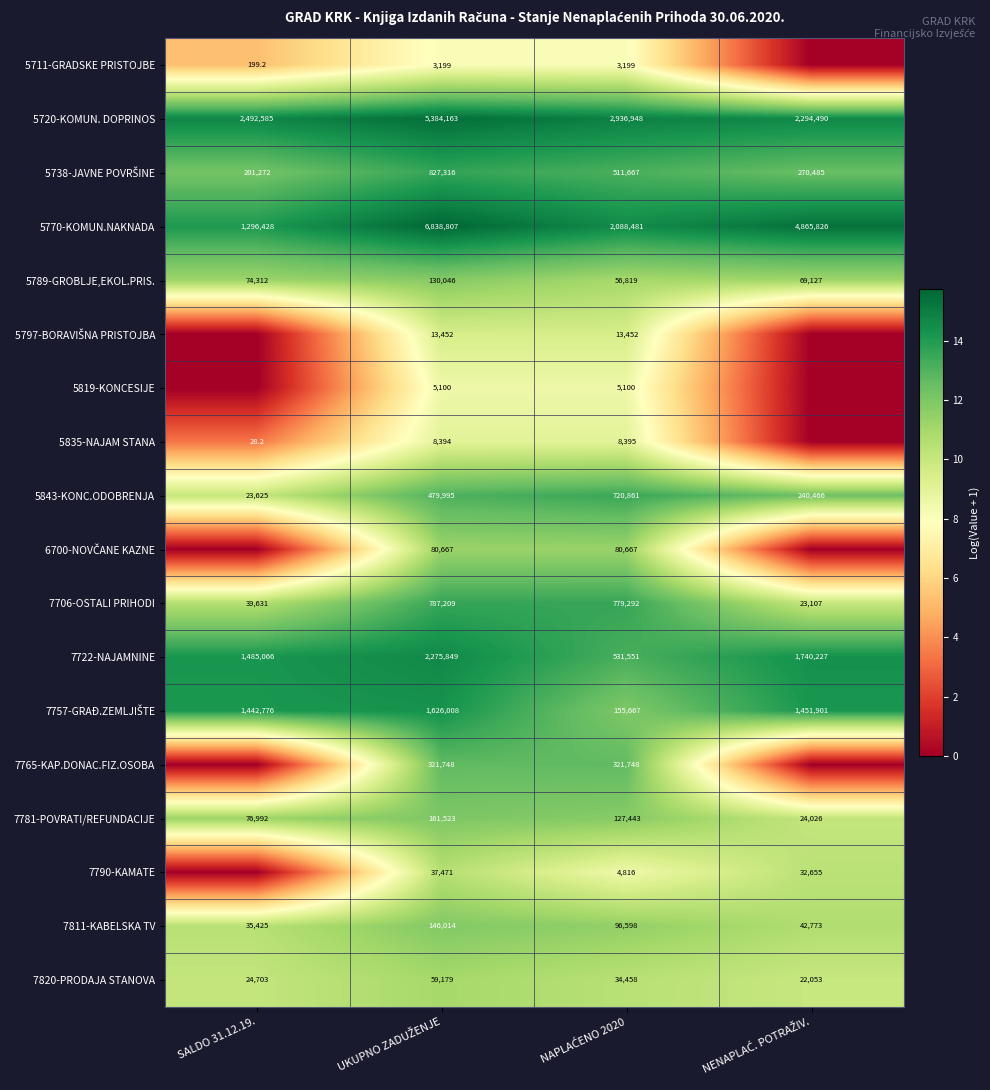

Between NAPLAĆENO 2020 and NENAPLAĆ. POTRAŽIV., which is larger?

NAPLAĆENO 2020